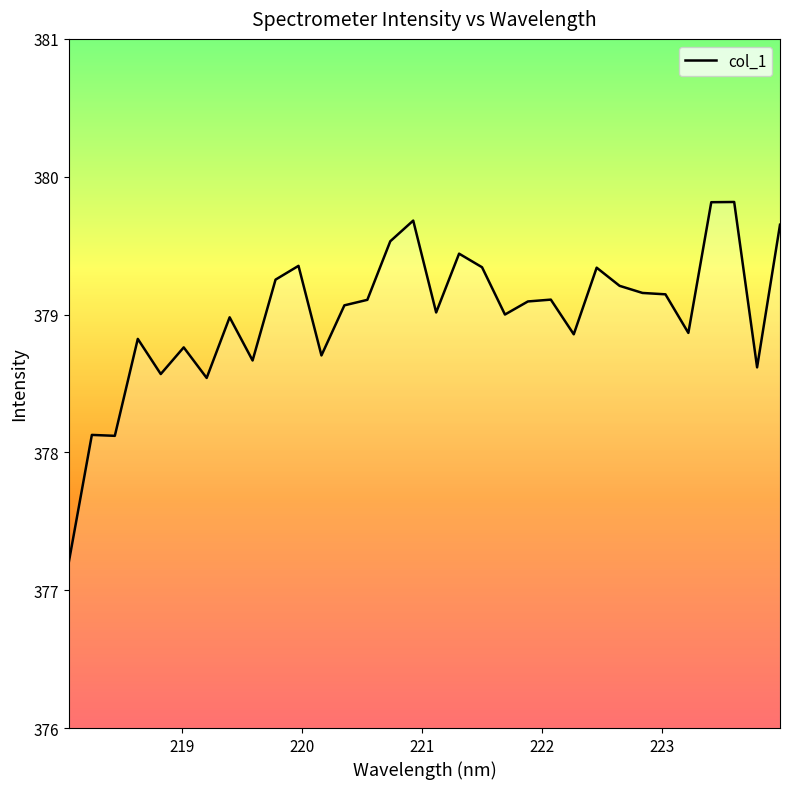

Is this an area chart (filled region under the line)?

No